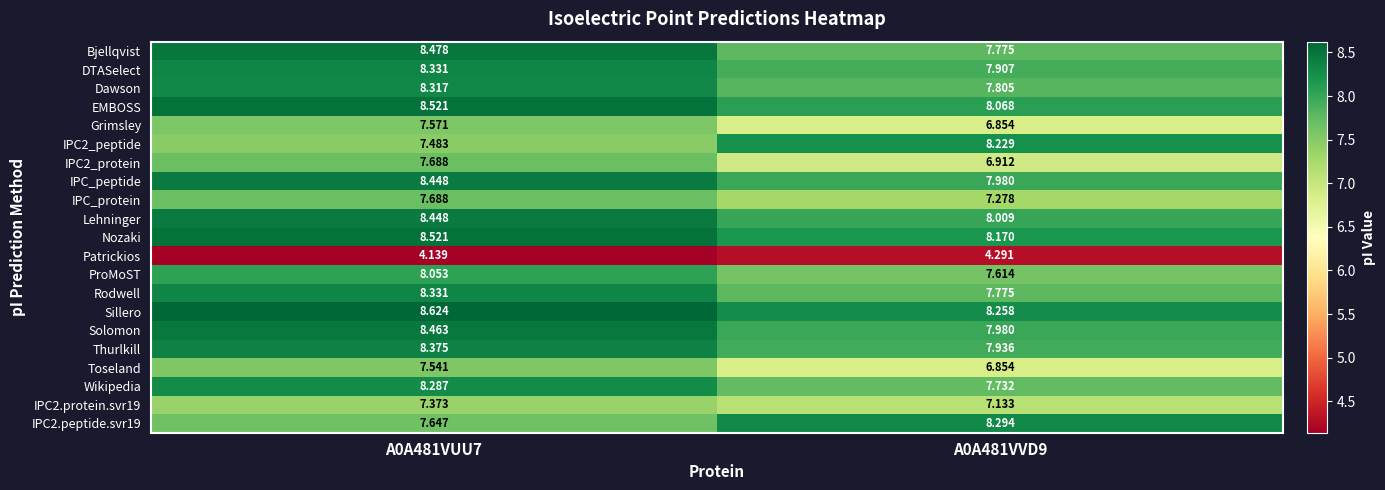

Which series has the largest total across all categories?

Sillero